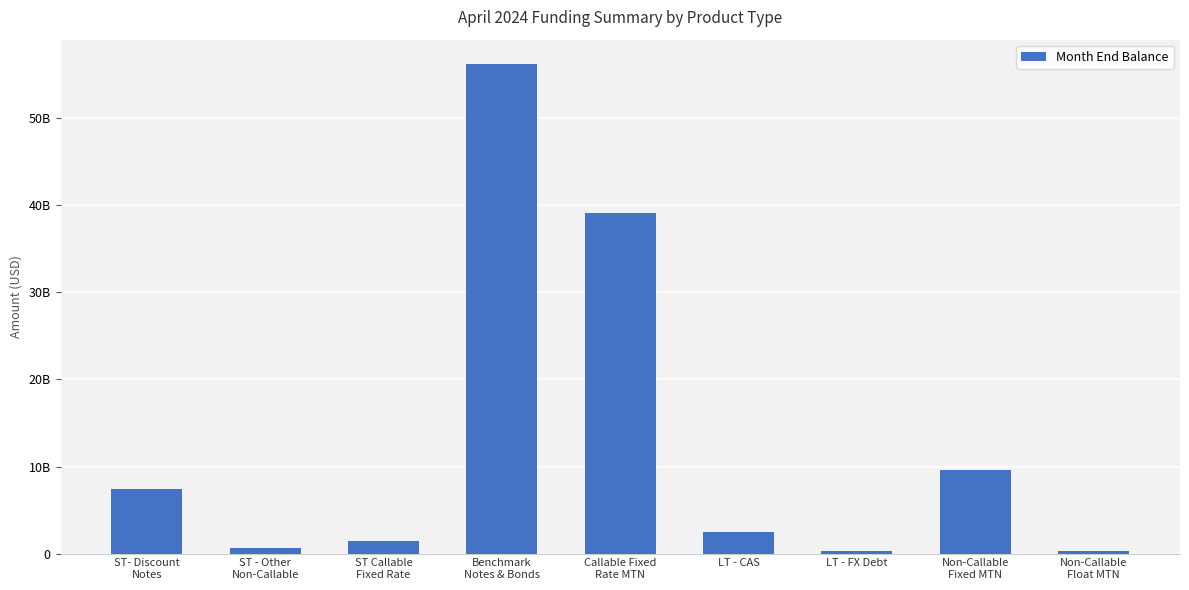

Does the chart contain any negative values?

No